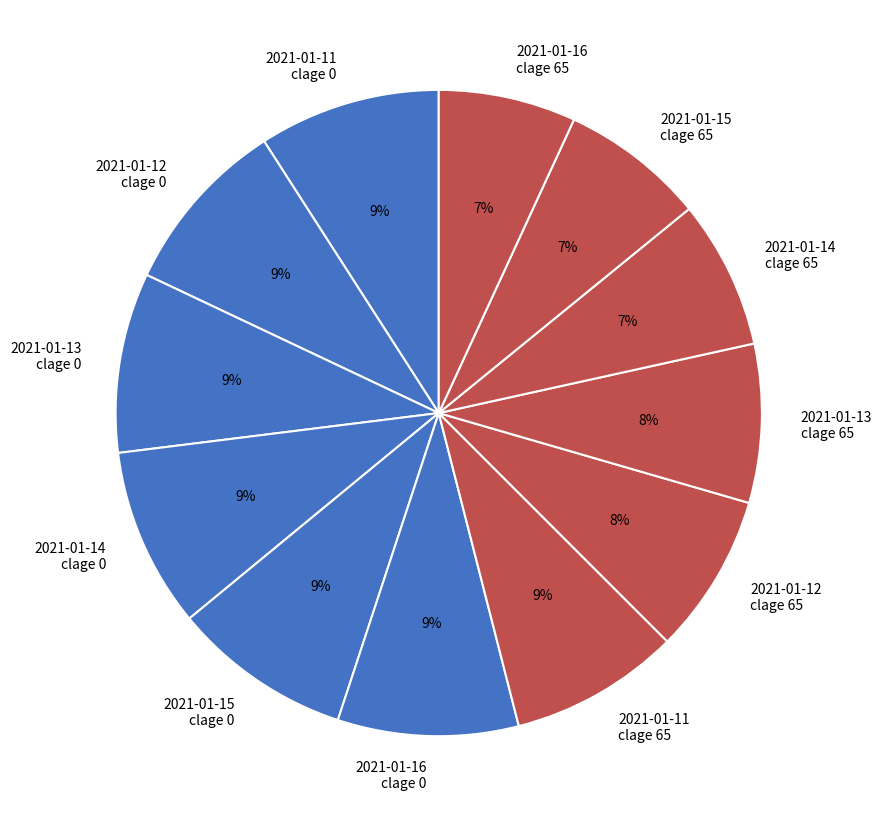

To the nearest percent, what portion does 2021-01-15 clage 0 represent?

9%